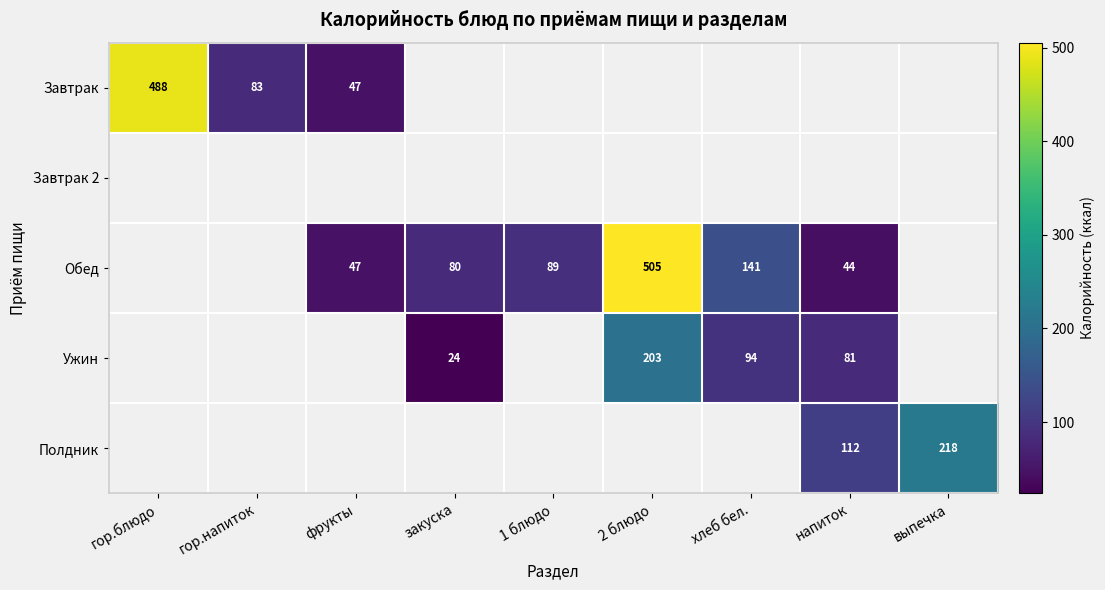

The Обед series shows 80.0 at закуска. True or false?

True